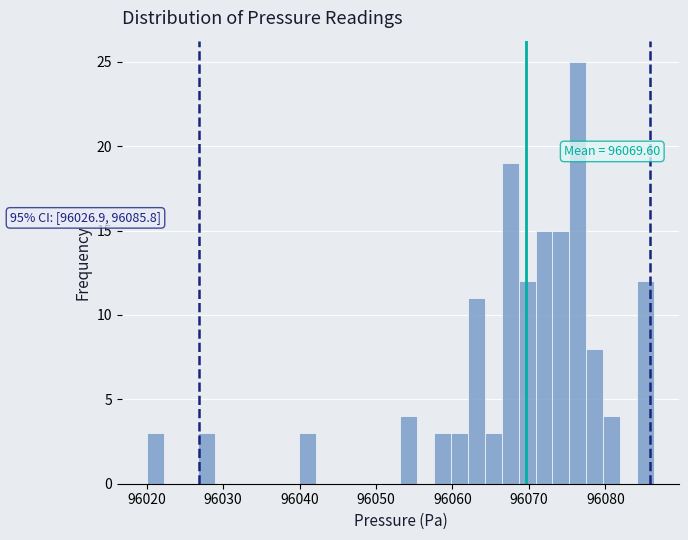

Read against the x-axis, roughly where is the centre of the tallest bar?

96076